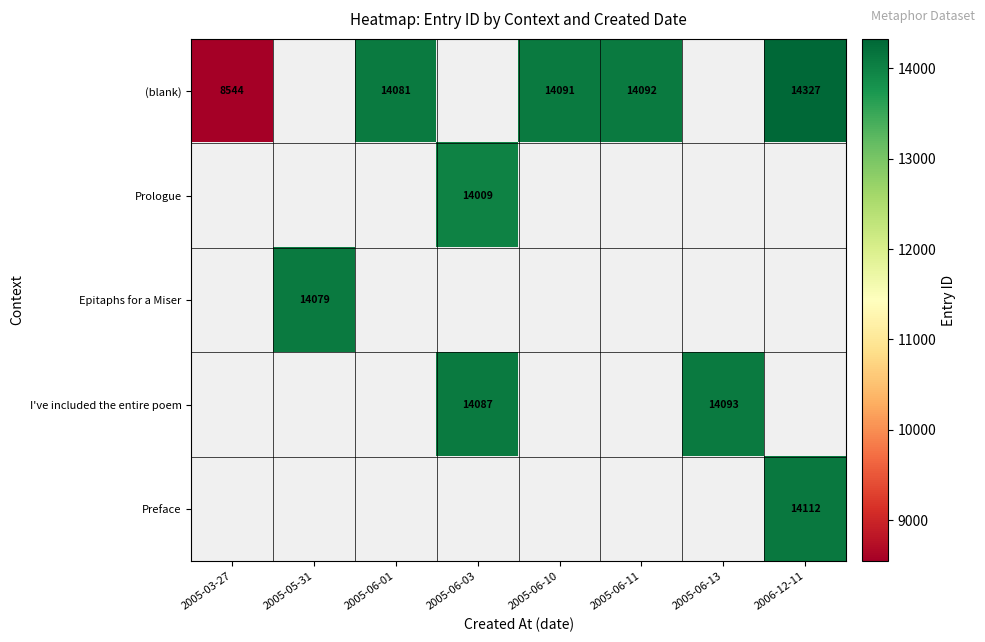

The (blank) series shows 23742 at 2006-12-11. True or false?

False